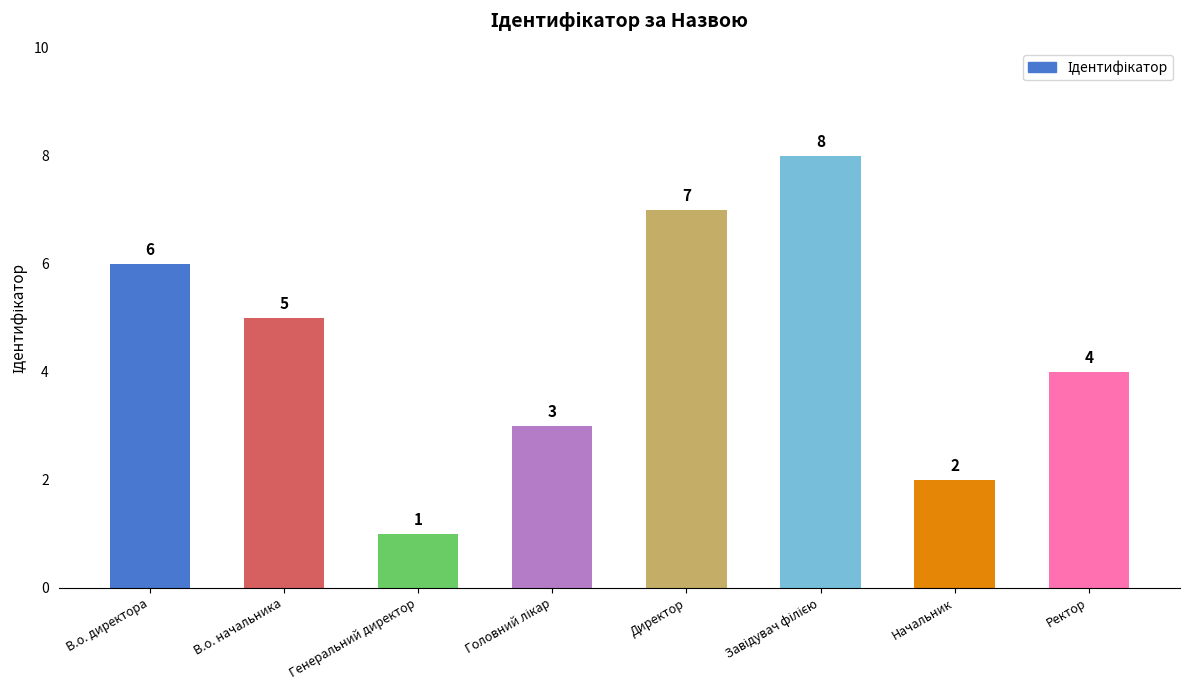

What is the label of the 6th bar from the right?

Генеральний директор